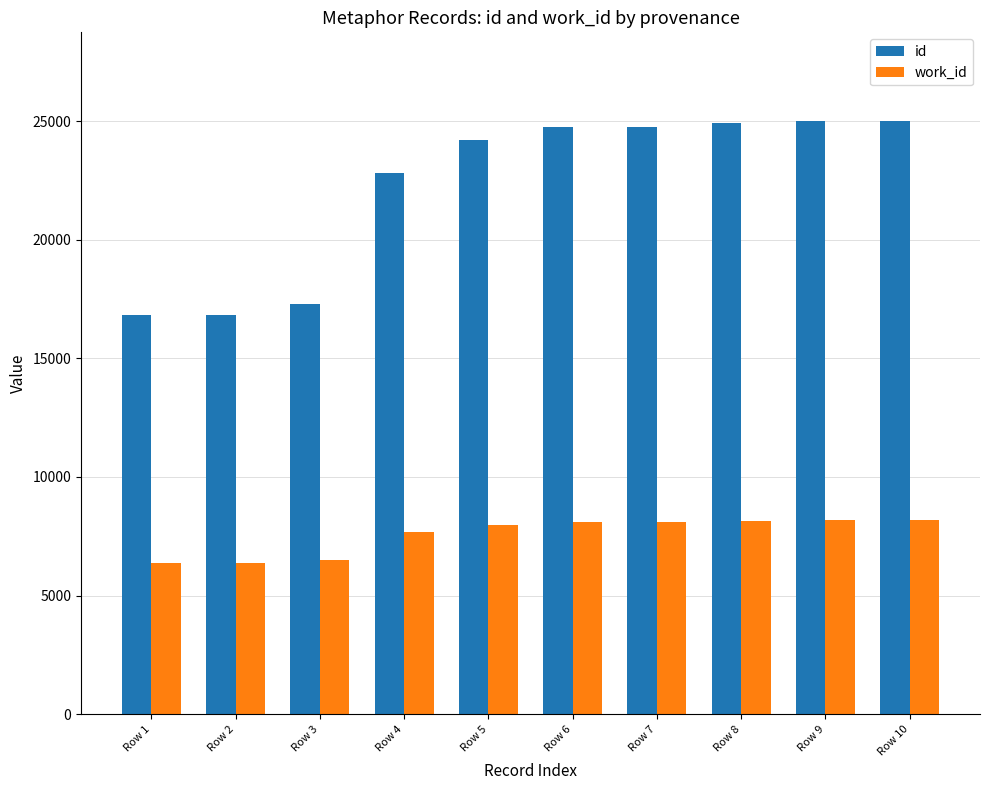

Is the value of work_id at Row 9 greater than the value of id at Row 3?

No